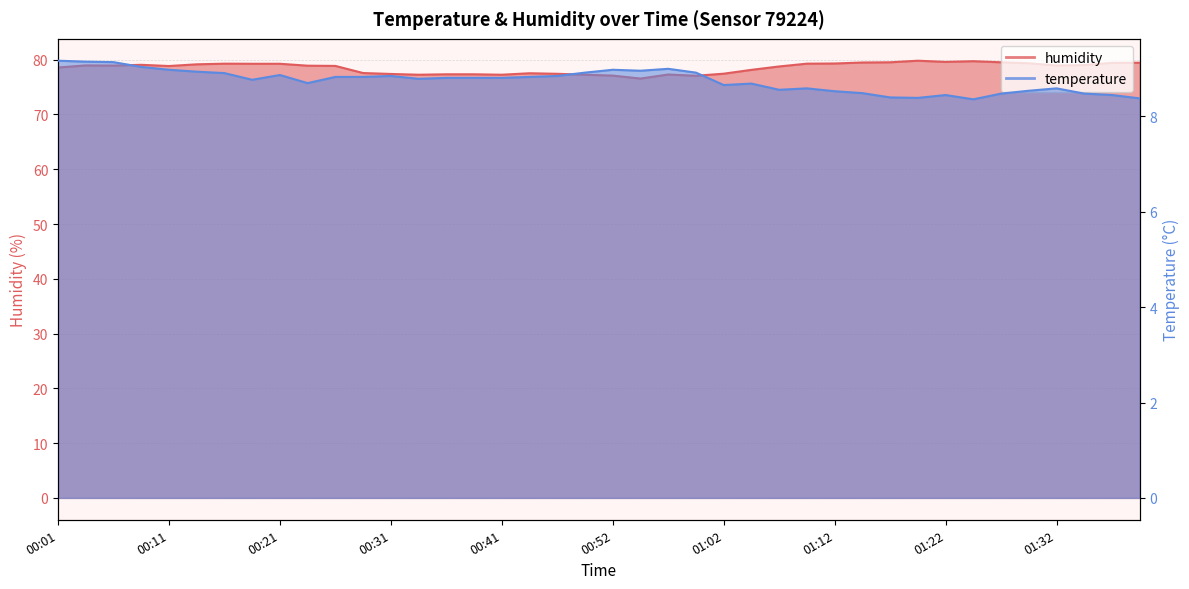

How many lines are shown in the chart?

2